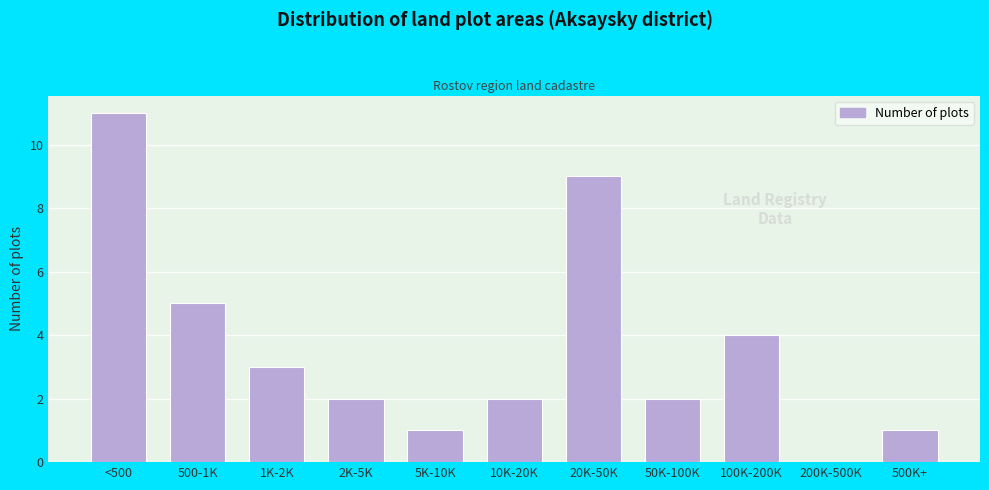

Reading left to right, transcribe all the data shown in this chart.

<500=11	500-1K=5	1K-2K=3	2K-5K=2	5K-10K=1	10K-20K=2	20K-50K=9	50K-100K=2	100K-200K=4	200K-500K=0	500K+=1